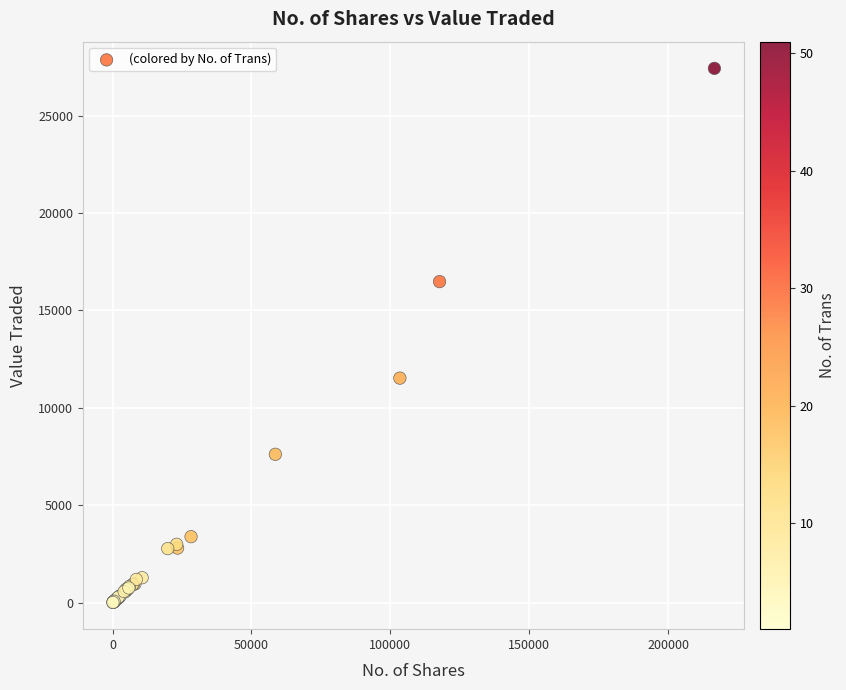

What Y value in the scatter plot is closest to 13721?

11530